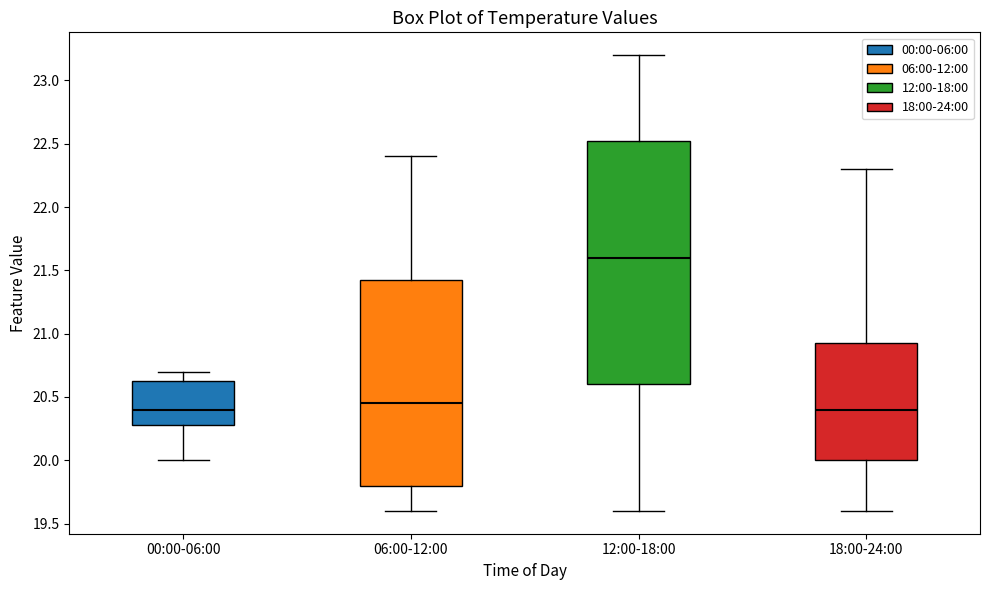

Where does the median line of the box for 06:00-12:00 sit on the y-axis? The values are not printed on the chart, so give them approximately, as read against the axis.

20.45